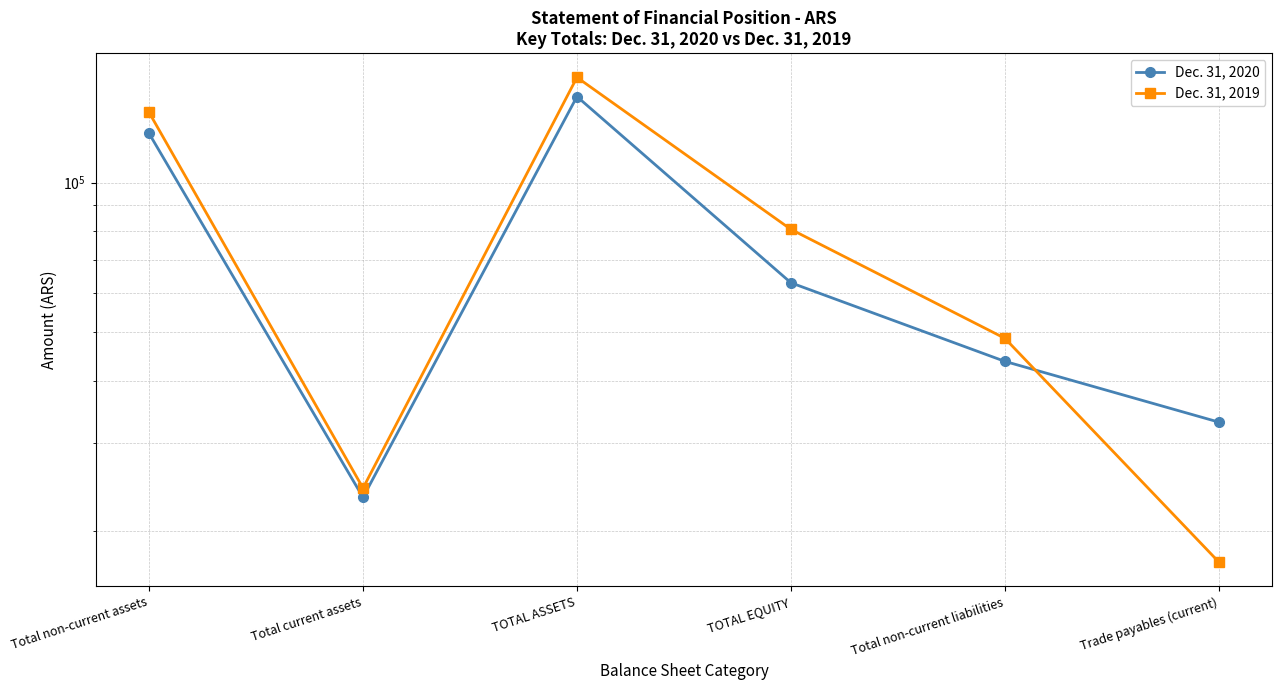

How many series are shown in this chart?

2